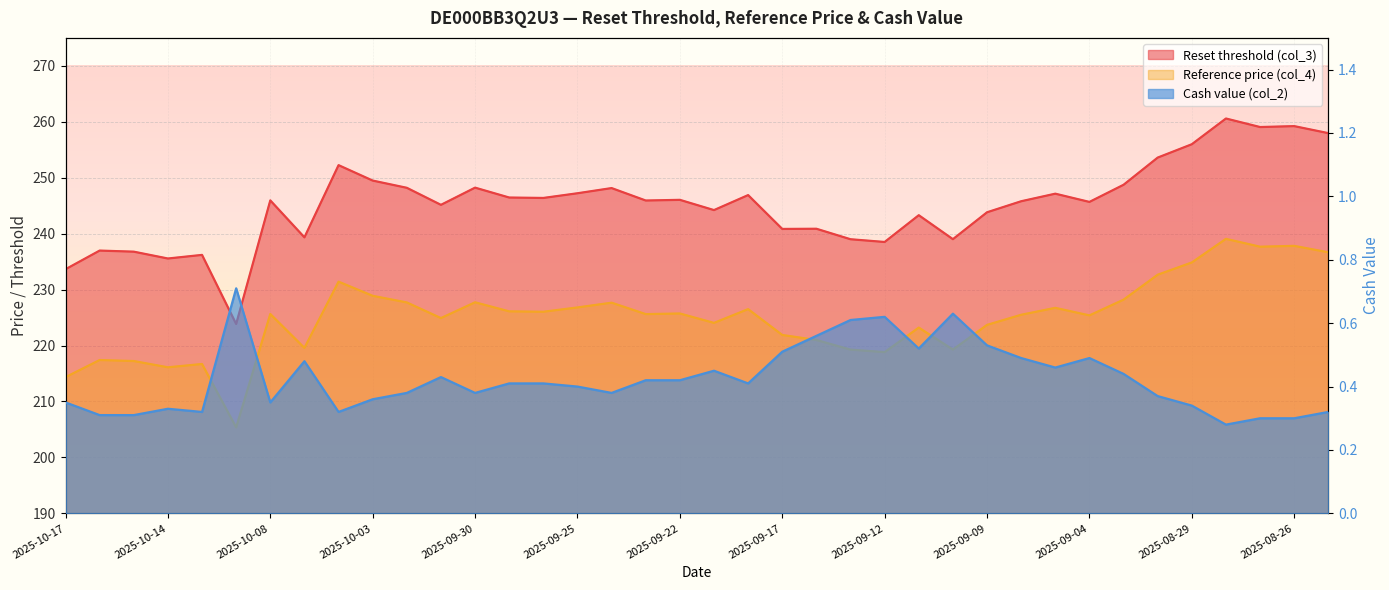

Reading right to left, extract all data points from this chart.

Reset threshold (col_3): 258.0	259.2	259.1	260.6	256.0	253.6	248.7	245.7	247.1	245.8	243.8	239.0	243.3	238.5	239.0	240.9	240.8	246.9	244.2	246.0	245.9	248.1	247.2	246.4	246.5	248.2	245.2	248.2	249.5	252.2	239.3	245.9	223.9	236.2	235.6	236.8	237.0	233.6
Reference price (col_4): 236.7	237.8	237.7	239.1	234.8	232.7	228.2	225.4	226.7	225.5	223.7	219.3	223.2	218.8	219.3	221.0	221.9	226.5	224.1	225.7	225.6	227.7	226.8	226.0	226.1	227.7	224.9	227.7	228.9	231.4	219.6	225.6	205.4	216.7	216.1	217.2	217.4	214.3
Cash value (col_2): 0.3	0.3	0.3	0.3	0.3	0.4	0.4	0.5	0.5	0.5	0.5	0.6	0.5	0.6	0.6	0.6	0.5	0.4	0.5	0.4	0.4	0.4	0.4	0.4	0.4	0.4	0.4	0.4	0.4	0.3	0.5	0.3	0.7	0.3	0.3	0.3	0.3	0.3